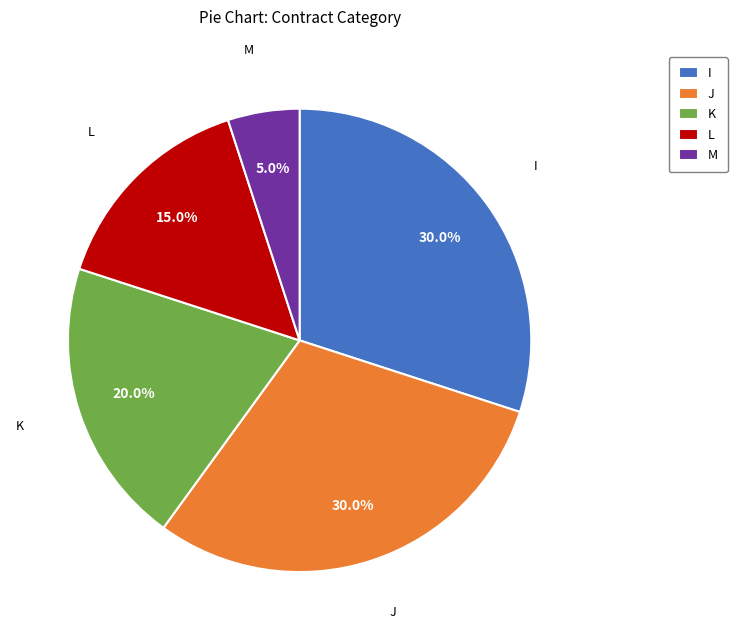

How many slices are in this pie chart?

5